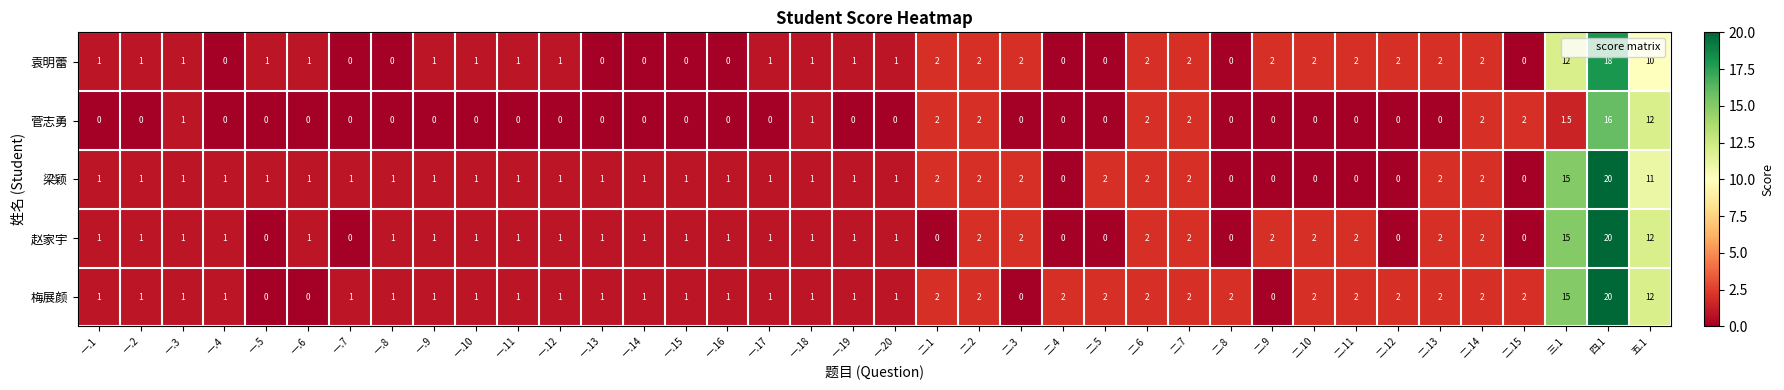

At which label does 袁明蕾 reach its peak?

四.1